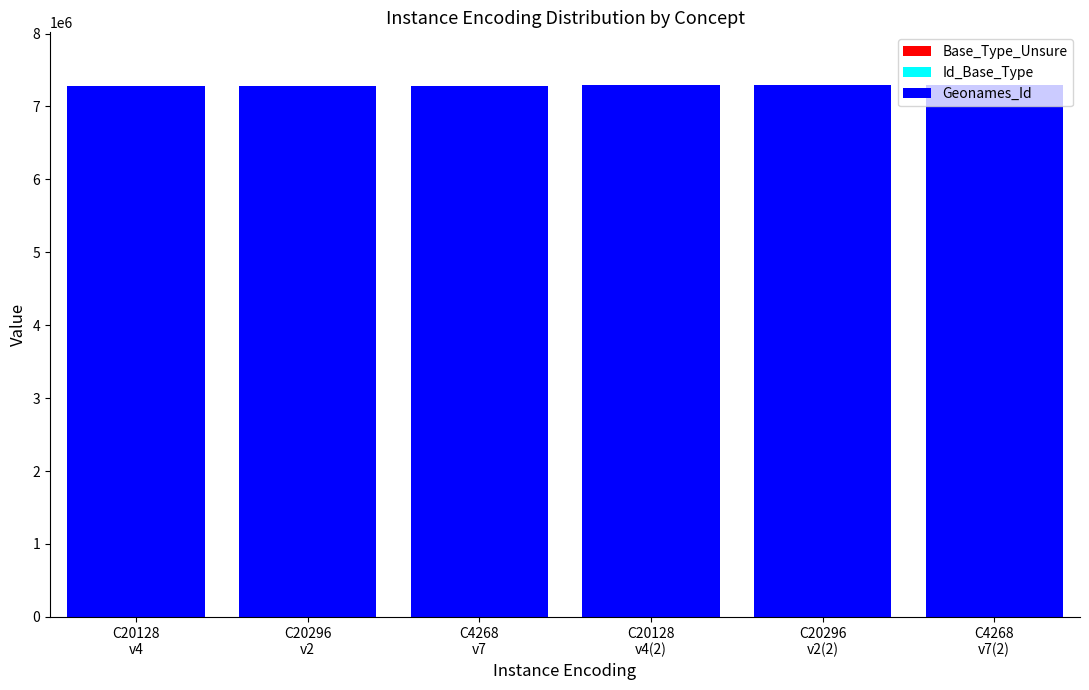

The value of Id_Base_Type at C20128
v4(2) is 791. True or false?

False